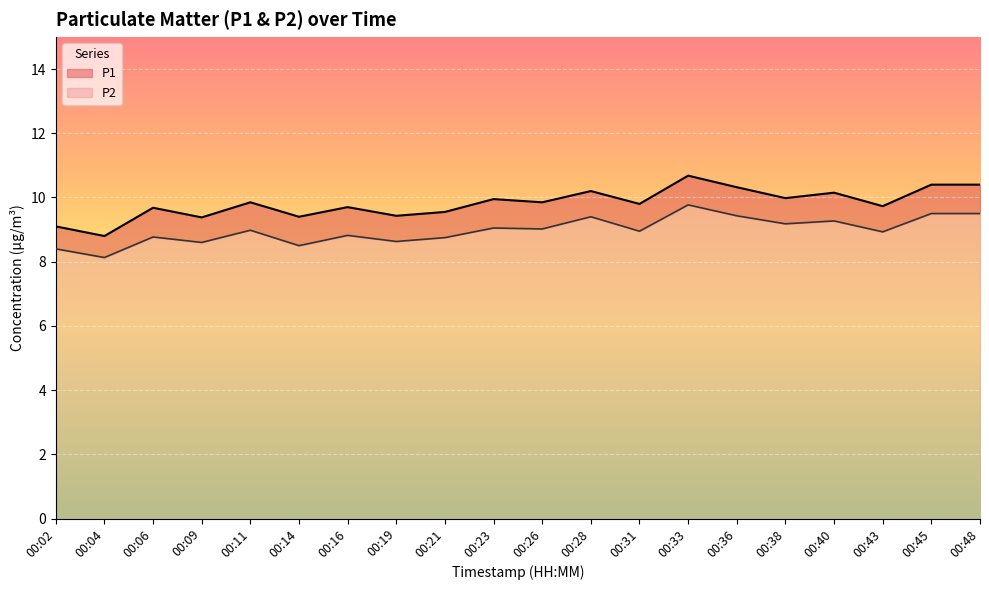

At which category does P2 reach its first local valley?

00:04